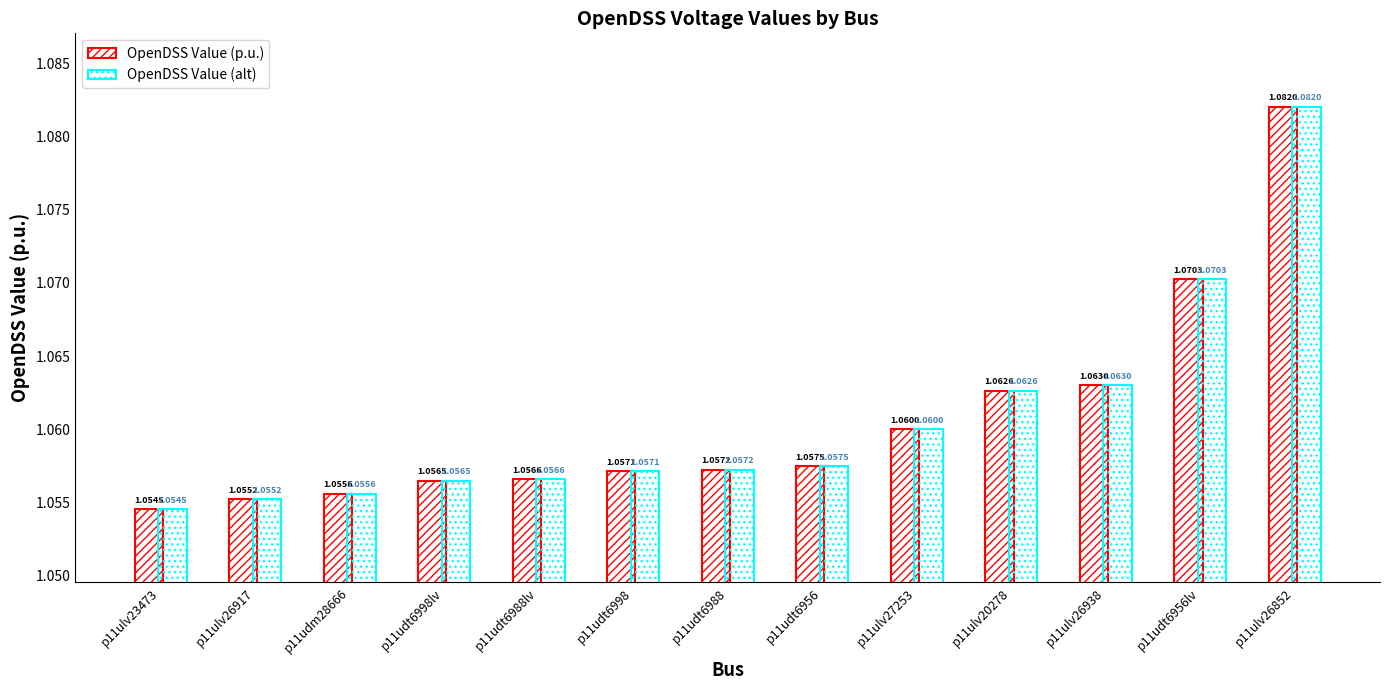

Rank the series by their maximum value, from lowest to highest.

OpenDSS Value (p.u.), OpenDSS Value (alt)